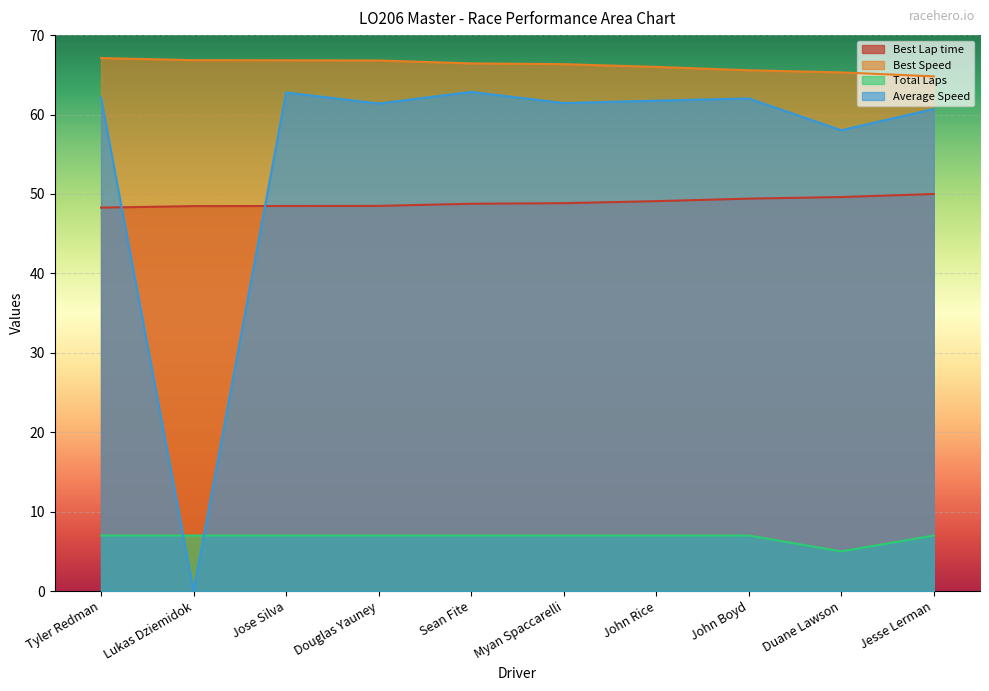

True or false: Average Speed and Total Laps intersect in this chart.

True